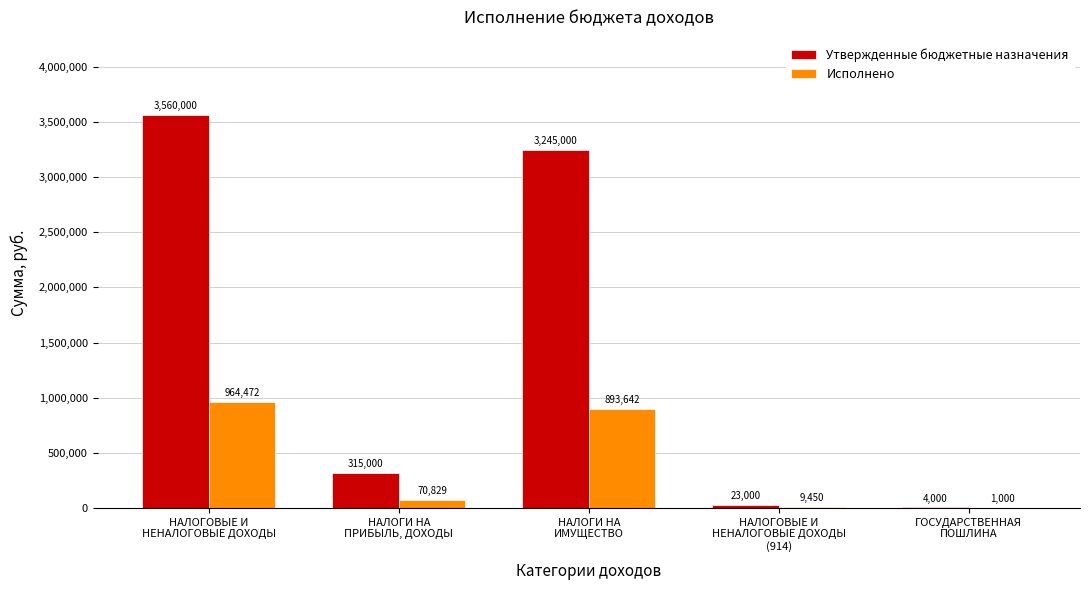

Which series has the largest range (max minus min)?

Утвержденные бюджетные назначения